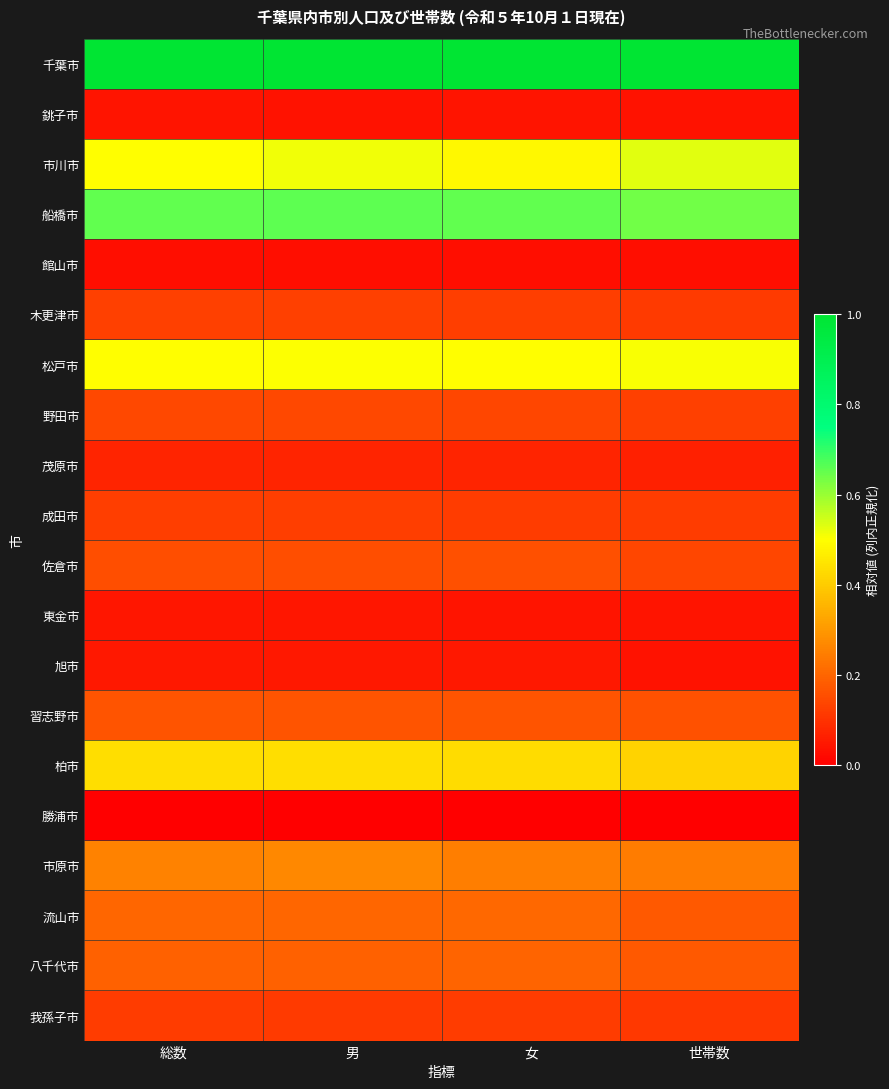

Which series has the largest total across all categories?

千葉市